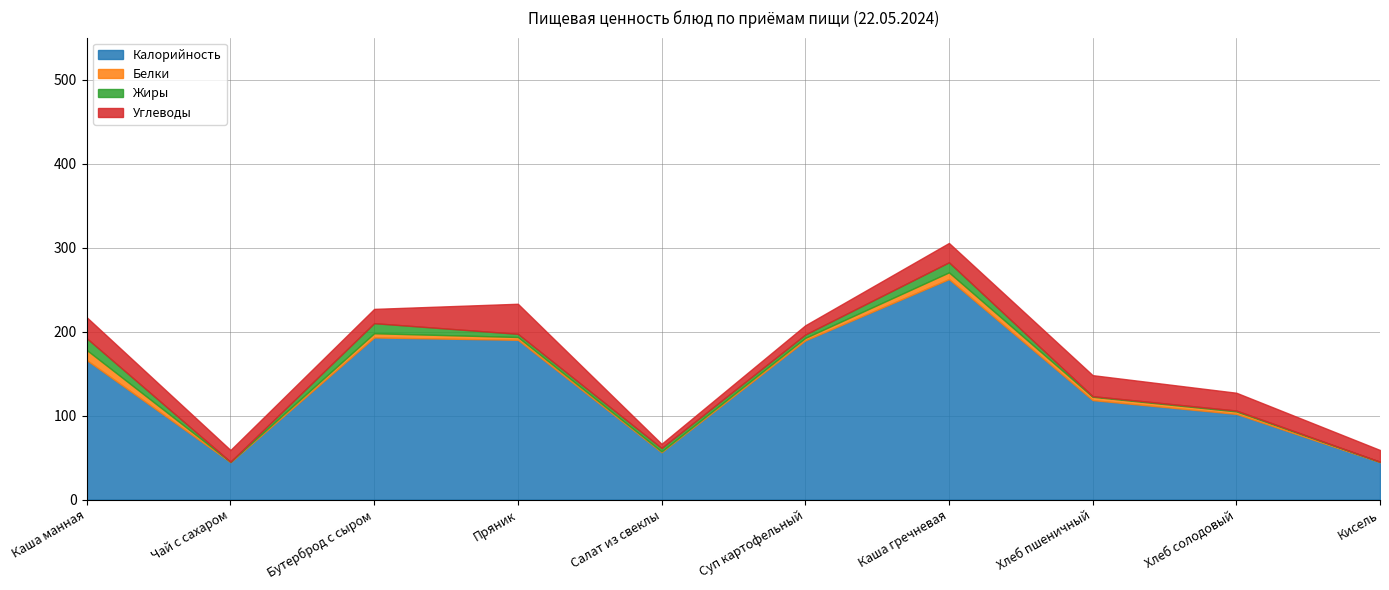

Reading right to left, transcribe all the data shown in this chart.

Калорийность: Кисель=44.5	Хлеб солодовый=102.0	Хлеб пшеничный=118.4	Каша гречневая=262.5	Суп картофельный=189.4	Салат из свеклы=56.3	Пряник=190.2	Бутерброд с сыром=193.0	Чай с сахаром=44.5	Каша манная=166.0
Белки: Кисель=0.5	Хлеб солодовый=3.0	Хлеб пшеничный=4.0	Каша гречневая=8.0	Суп картофельный=3.0	Салат из свеклы=1.0	Пряник=3.4	Бутерброд с сыром=5.0	Чай с сахаром=0.5	Каша манная=12.0
Жиры: Кисель=0.0	Хлеб солодовый=1.0	Хлеб пшеничный=0.7	Каша гречневая=12.0	Суп картофельный=4.0	Салат из свеклы=4.0	Пряник=3.8	Бутерброд с сыром=12.0	Чай с сахаром=0.0	Каша манная=14.0
Углеводы: Кисель=14.0	Хлеб солодовый=21.2	Хлеб пшеничный=25.0	Каша гречневая=23.0	Суп картофельный=11.0	Салат из свеклы=5.0	Пряник=35.8	Бутерброд с сыром=17.0	Чай с сахаром=14.0	Каша манная=25.0